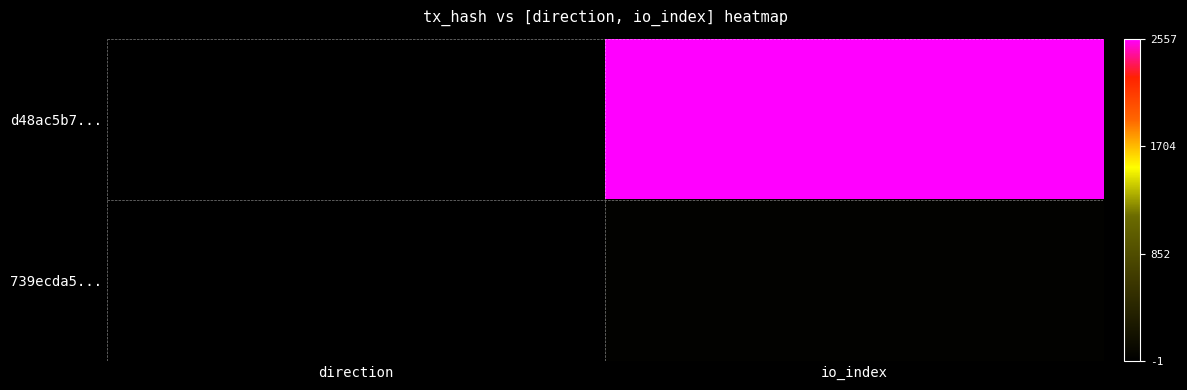

What is the smallest value displayed?

-1